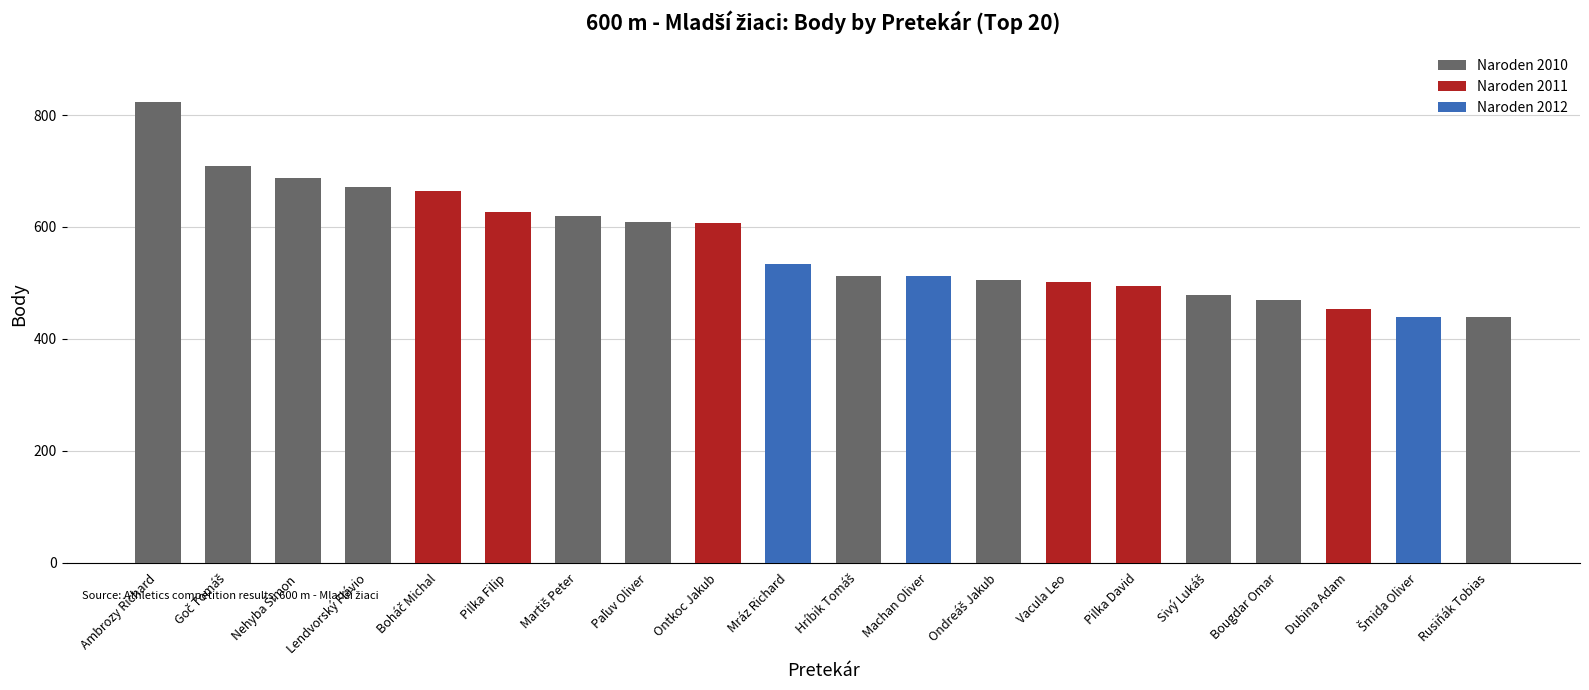

What is the label of the 15th bar from the left?

Pilka David